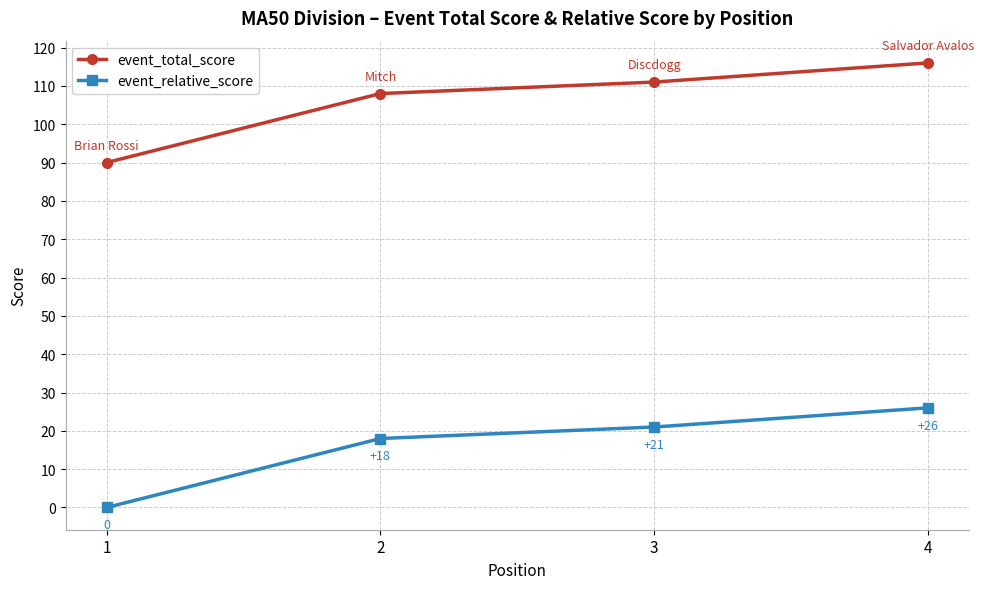

Is the value of event_total_score at 4 greater than the value of event_relative_score at 3?

Yes